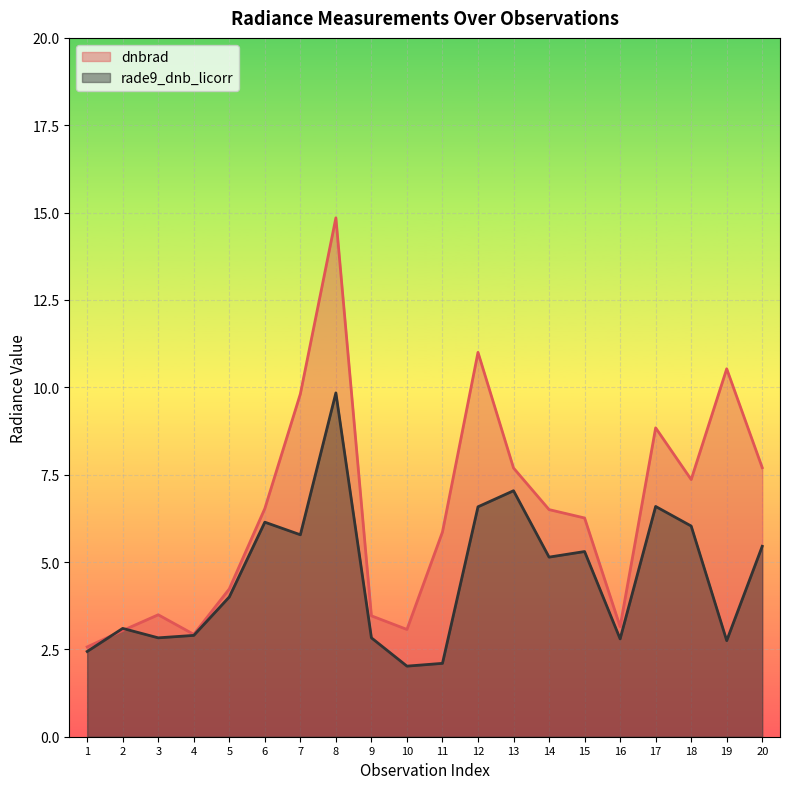

How many series are shown in this chart?

2